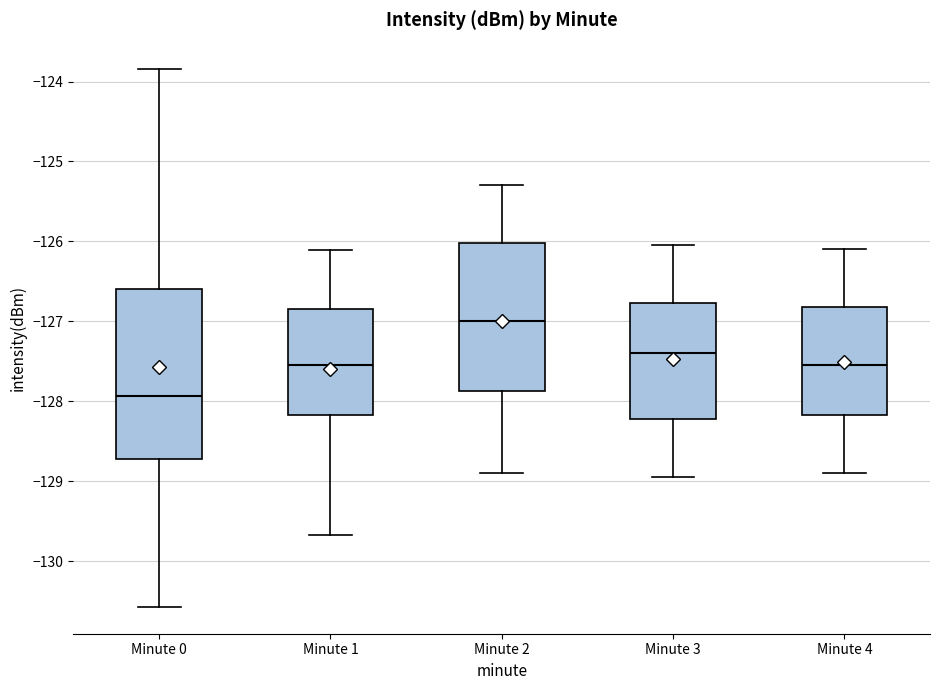

Which box is the tallest, from its lower edge to its upper edge?

Minute 0